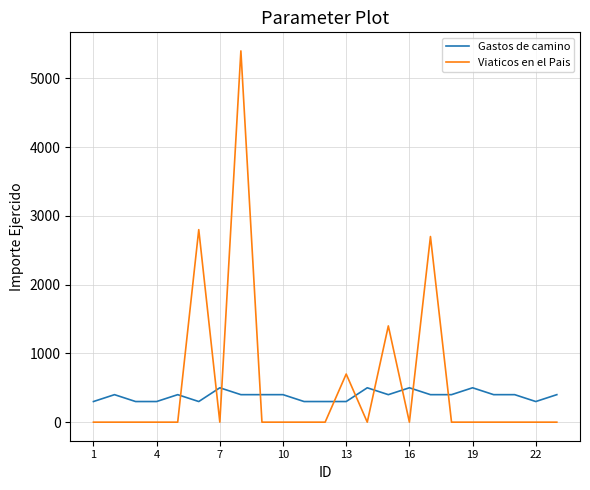

Rank the series by their maximum value, from lowest to highest.

Gastos de camino, Viaticos en el Pais